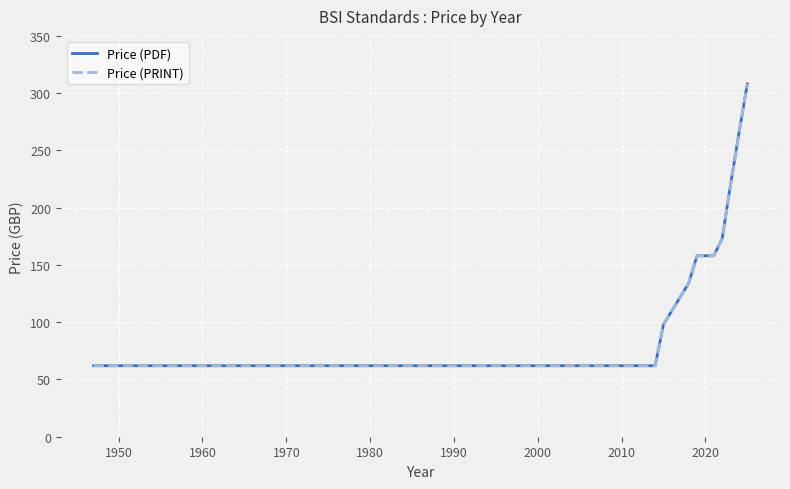

Is this an area chart (filled region under the line)?

No